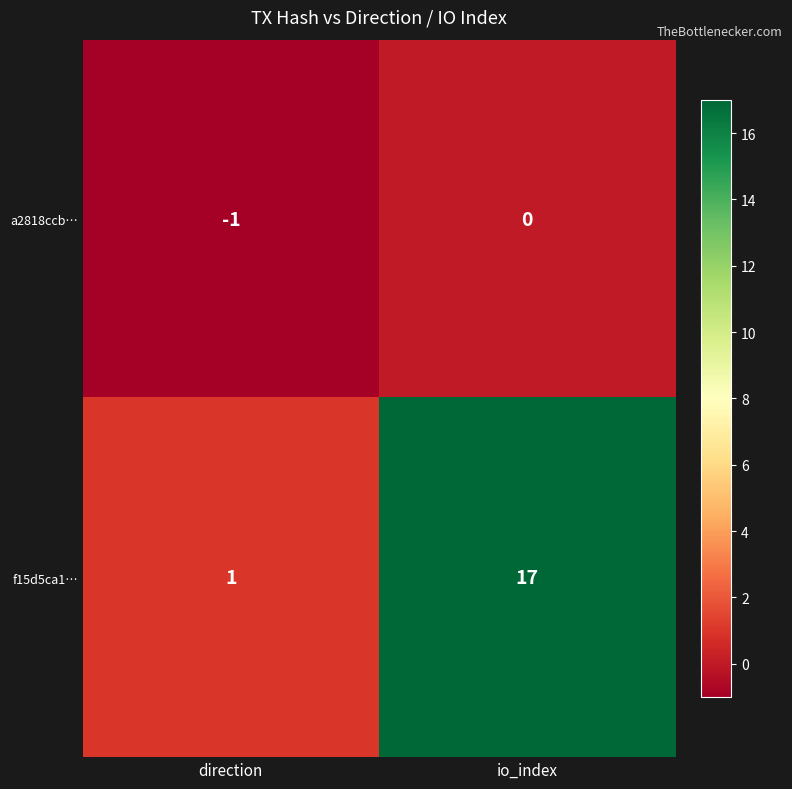

List the series in order of their overall mean, lowest first.

a2818ccb…, f15d5ca1…